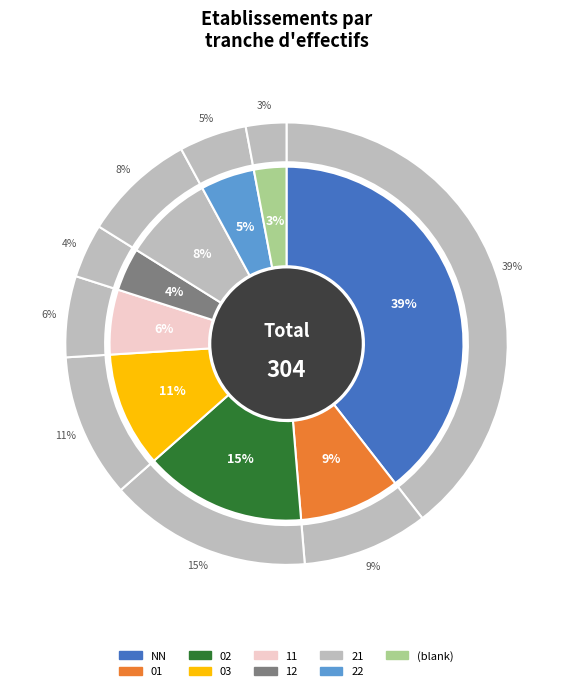

Which slice is the largest?

NN